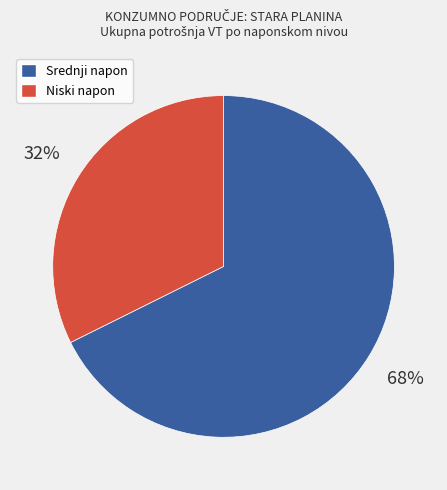

Is there a majority slice in this chart?

Yes